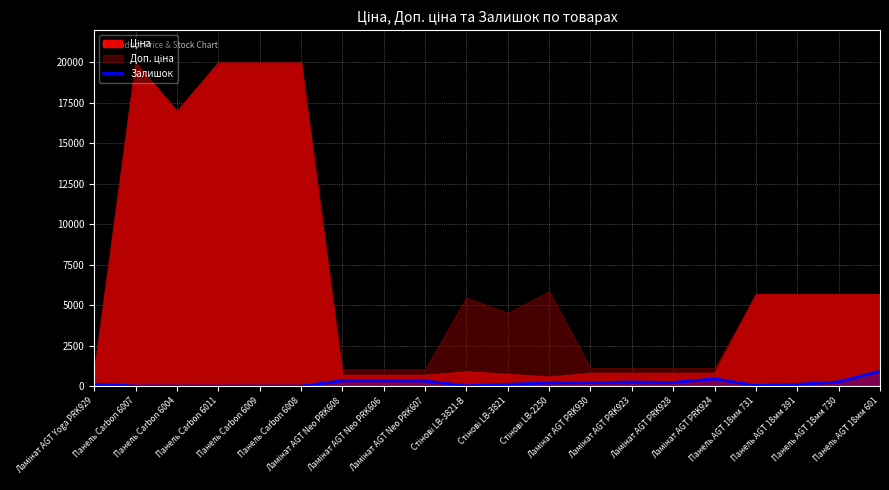

True or false: the data shows 453 at Панель AGT 18мм 730.

False